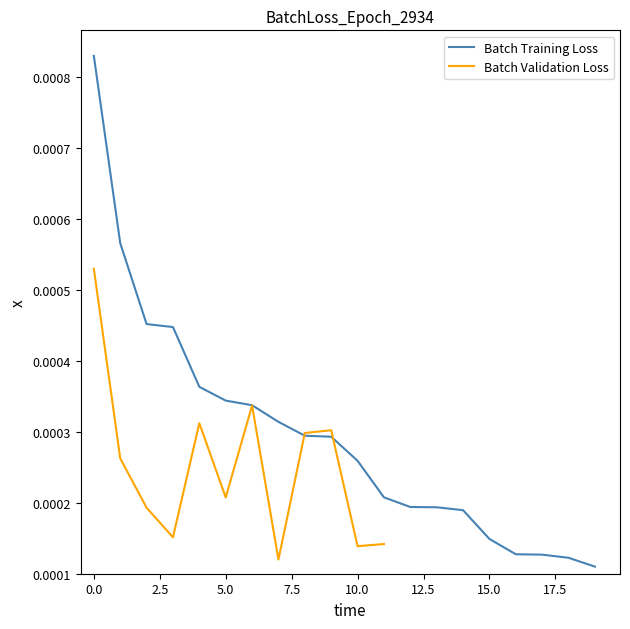

Does the chart display data point markers on the line(s)?

No